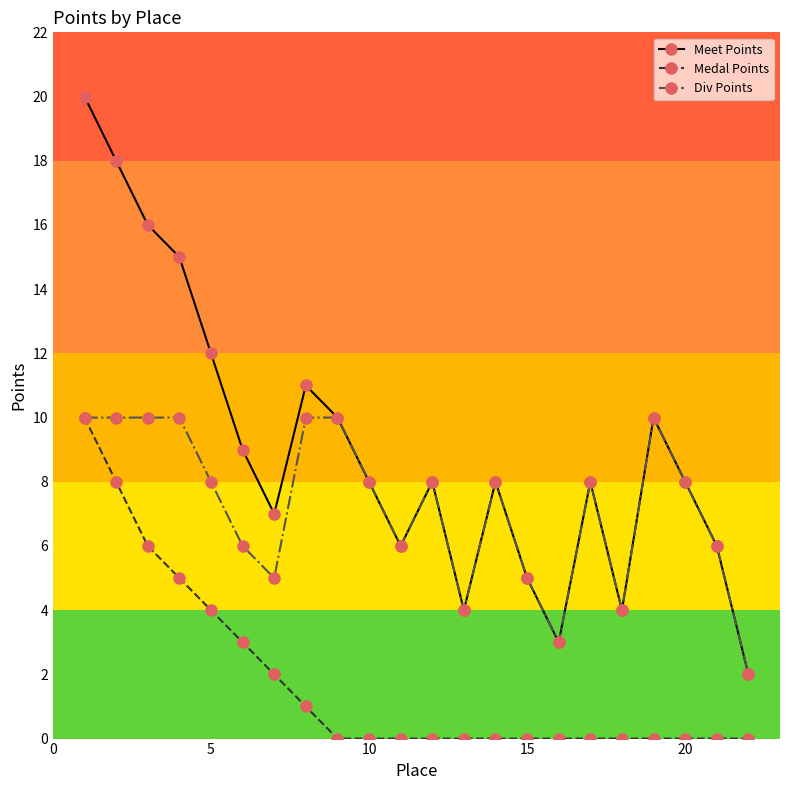

Count the number of categories in the chart.

22